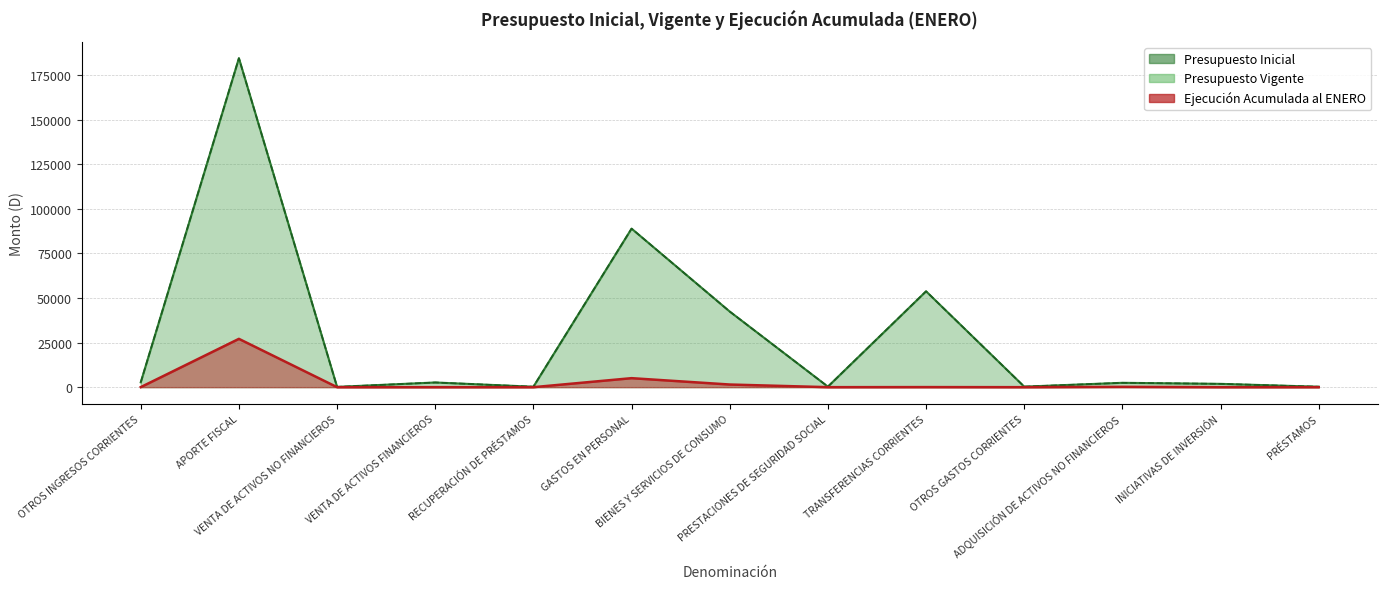

What position from the left is RECUPERACIÓN DE PRÉSTAMOS?

5